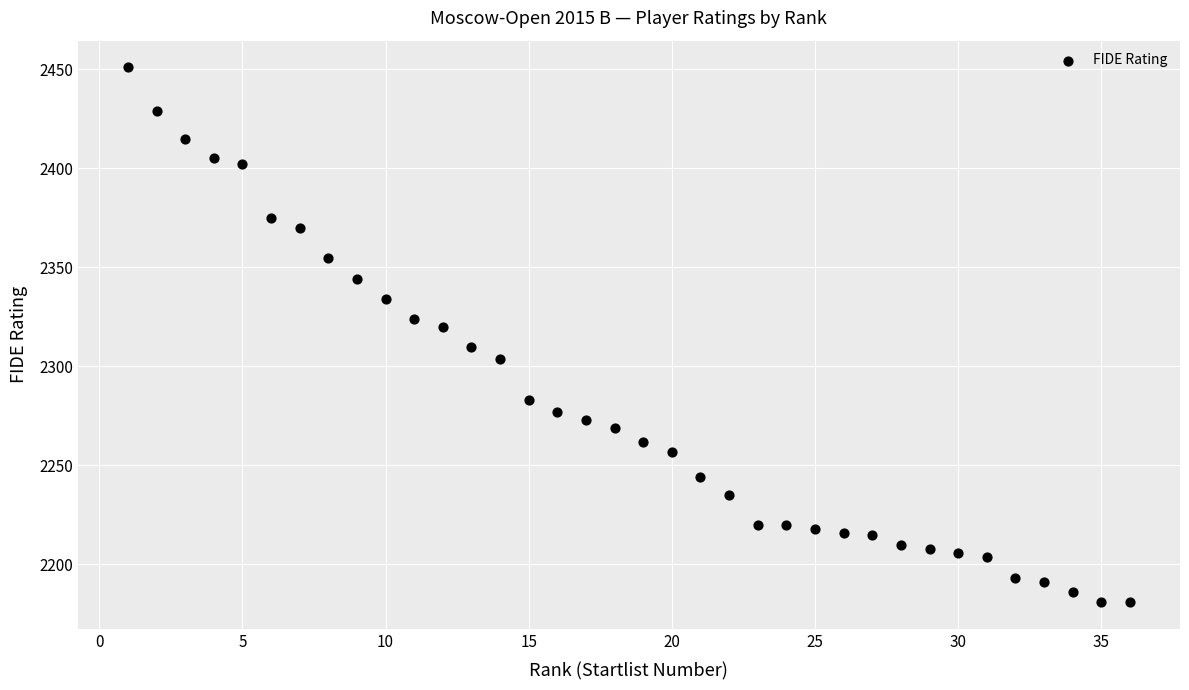

What is the range of Y values (max minus min)?

270